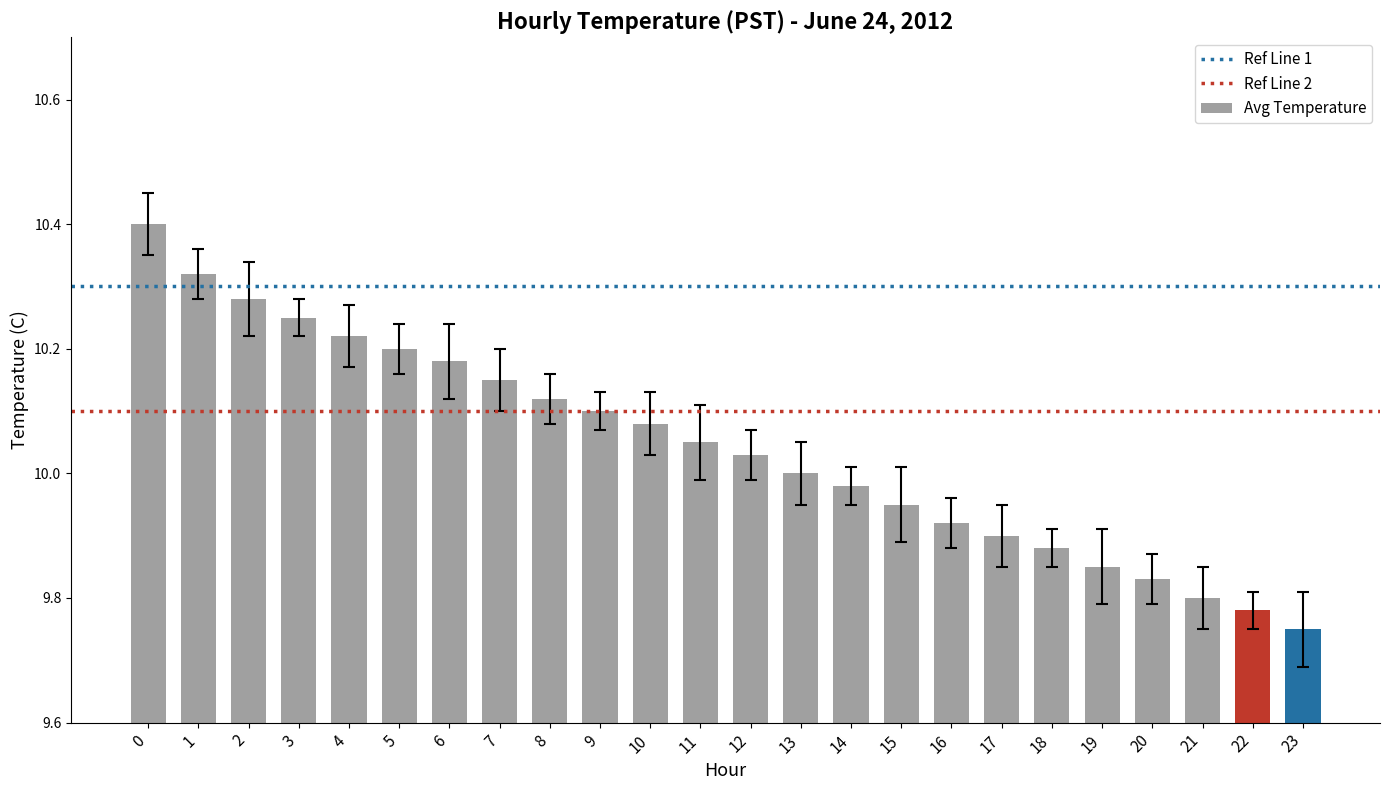

What is the sum of all values?

241.0